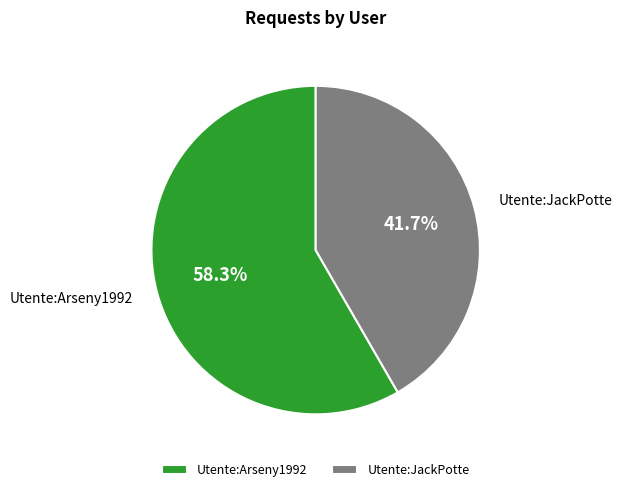

True or false: Utente:Arseny1992 accounts for 47% of the total.

False